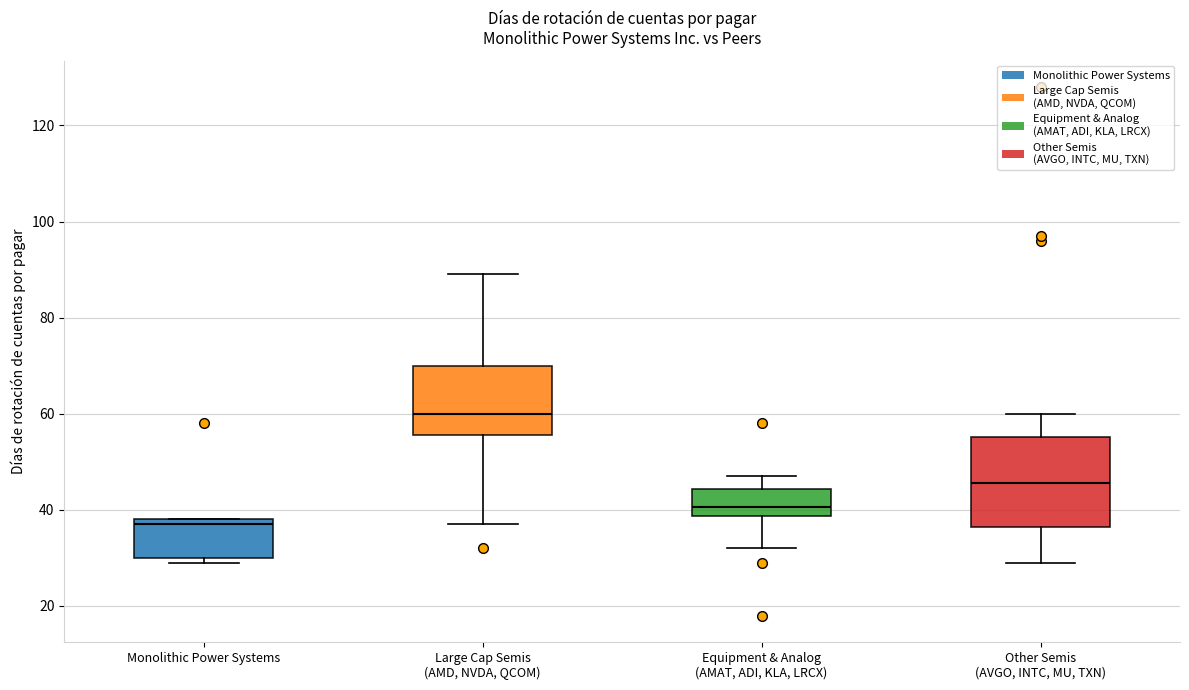

Which box has the lowest median line?

Monolithic Power Systems